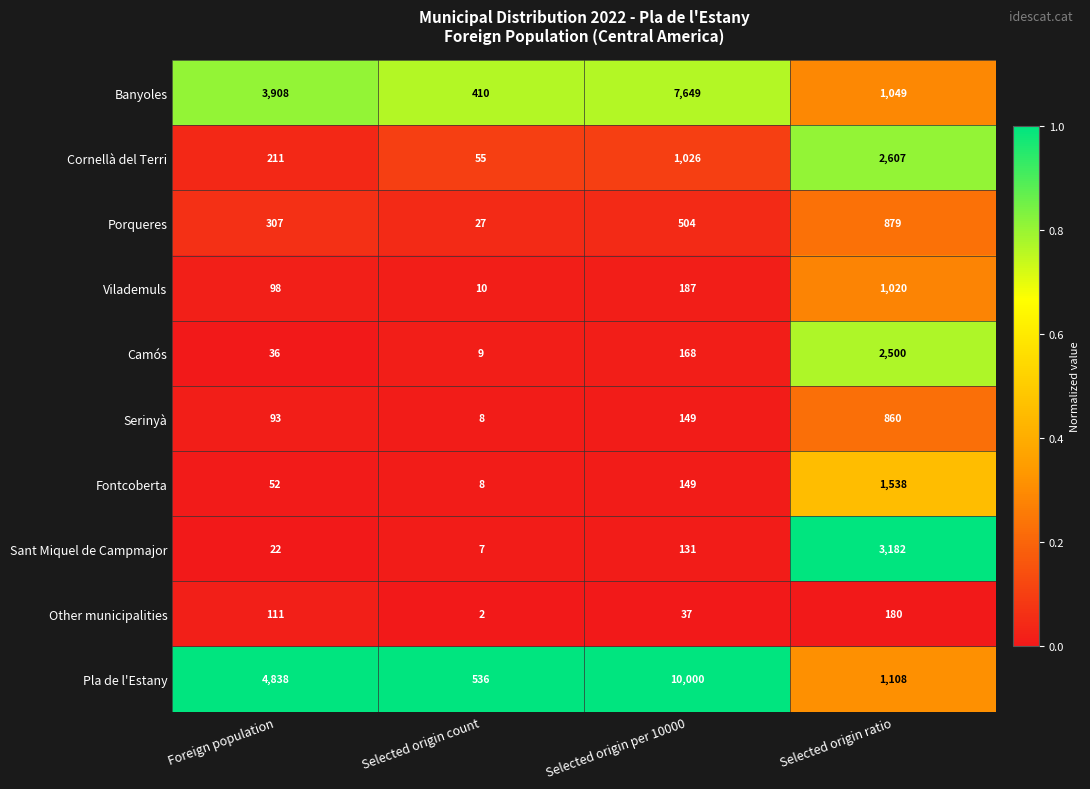

What is the sum of all Camós values?

2713